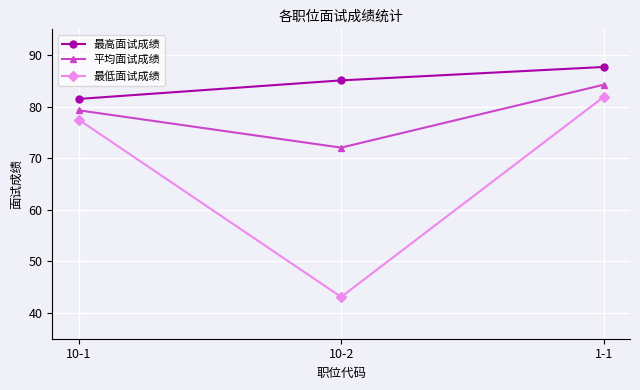

How many lines are shown in the chart?

3